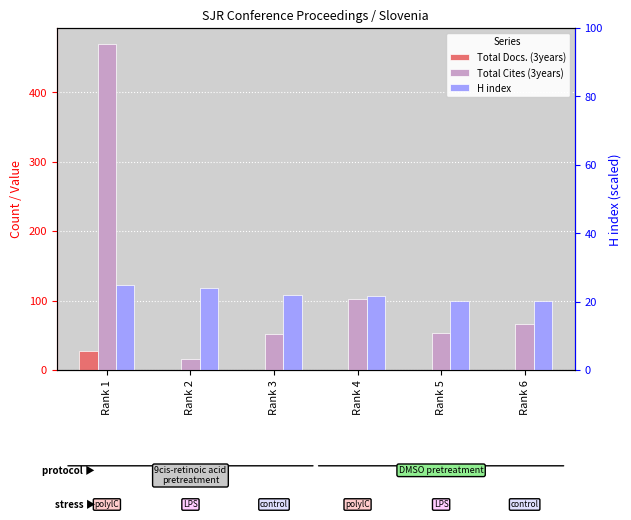

Is the value of Total Docs. (3years) at Rank 5 greater than the value of Total Cites (3years) at Rank 6?

No